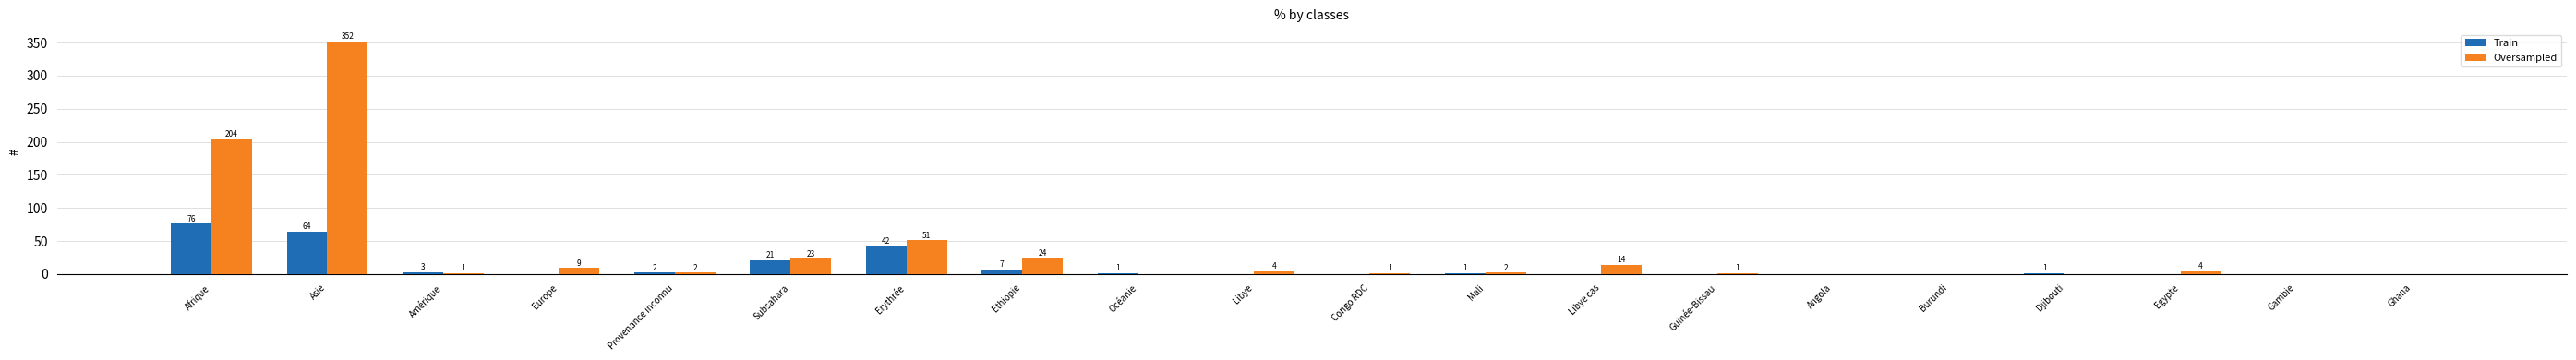

Does the chart contain stacked bars?

No